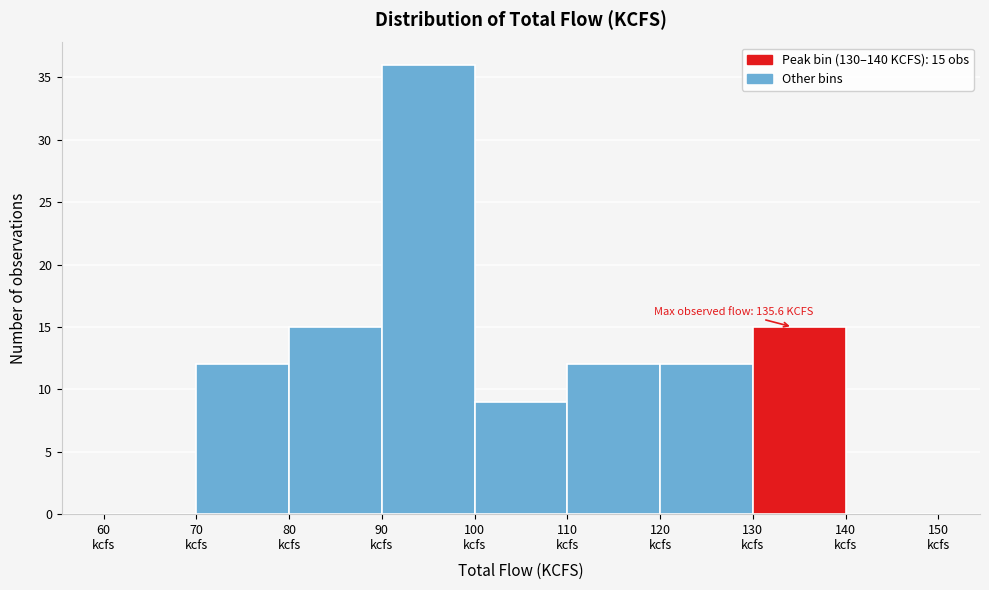

Which range on the x-axis has the tallest bar?

90 to 100